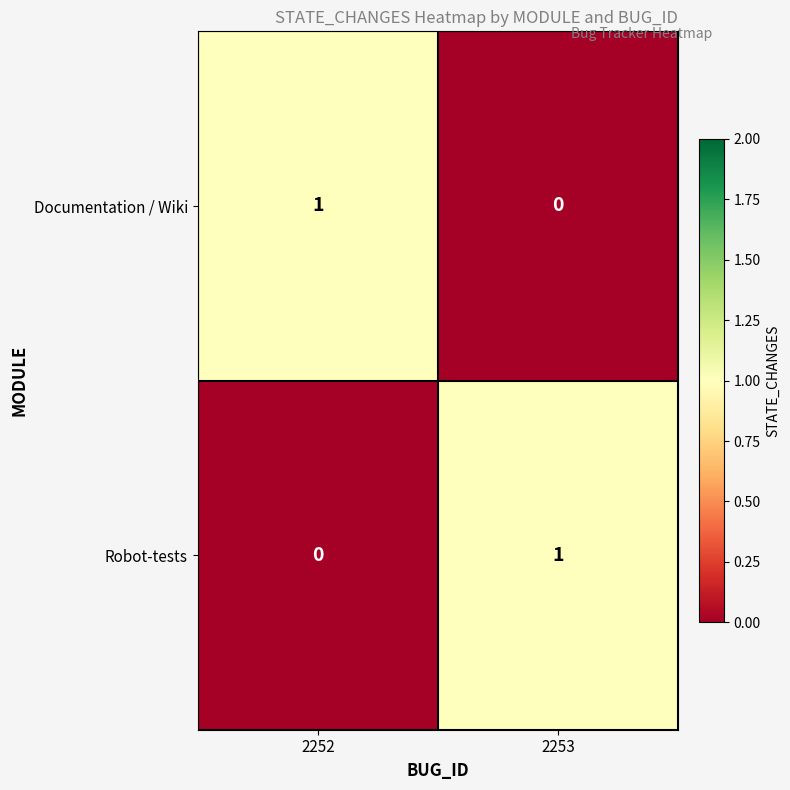

Reading left to right, transcribe all the data shown in this chart.

Documentation / Wiki: 2252=1	2253=0
Robot-tests: 2252=0	2253=1